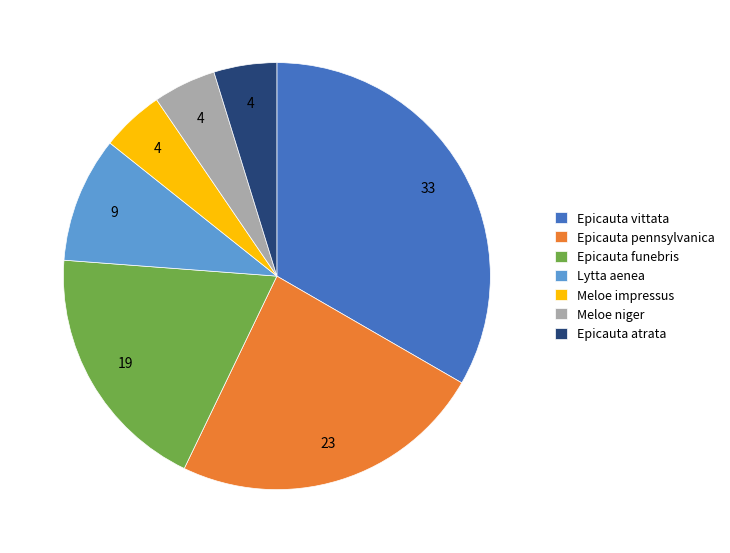

True or false: Meloe impressus accounts for 5% of the total.

True